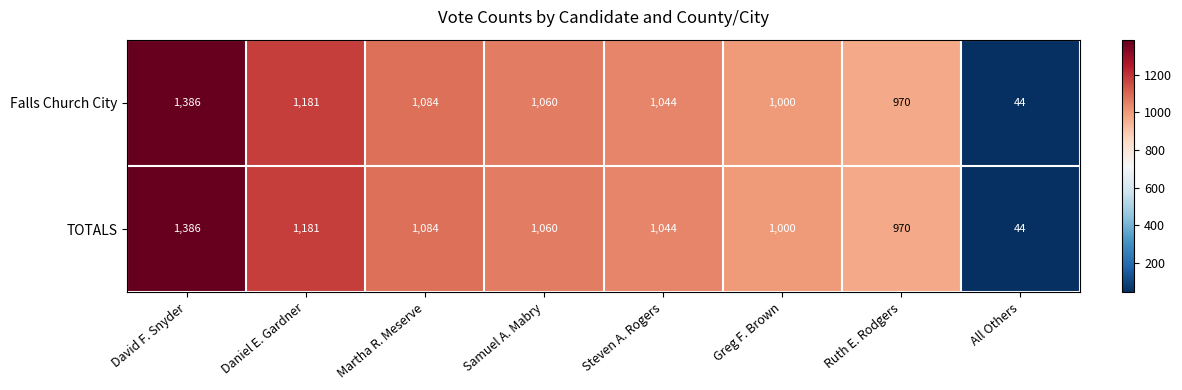

Reading right to left, list all the values displayed in this chart.

Falls Church City: All Others=44	Ruth E. Rodgers=970	Greg F. Brown=1000	Steven A. Rogers=1044	Samuel A. Mabry=1060	Martha R. Meserve=1084	Daniel E. Gardner=1181	David F. Snyder=1386
TOTALS: All Others=44	Ruth E. Rodgers=970	Greg F. Brown=1000	Steven A. Rogers=1044	Samuel A. Mabry=1060	Martha R. Meserve=1084	Daniel E. Gardner=1181	David F. Snyder=1386